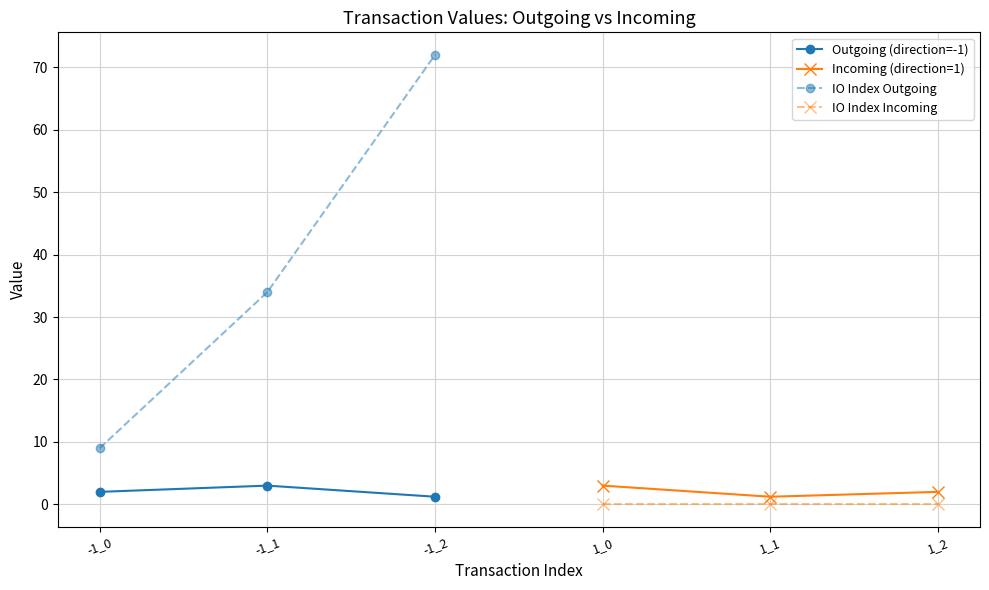

The Outgoing (direction=-1) series shows 1.9 at -1_2. True or false?

False